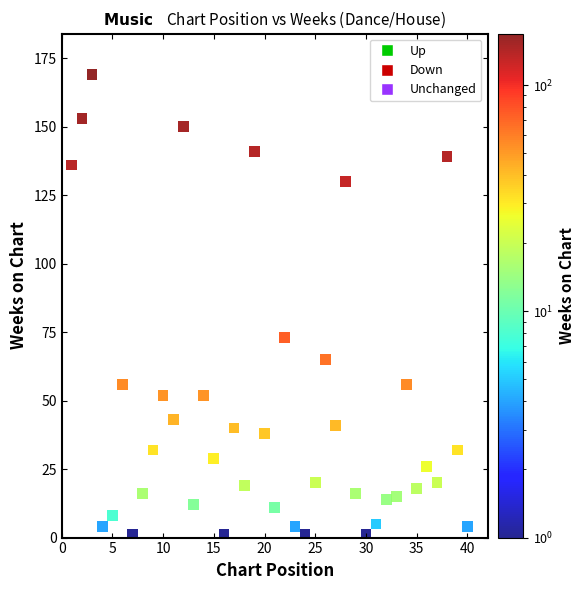

What Y value in the scatter plot is closest to 85?

73